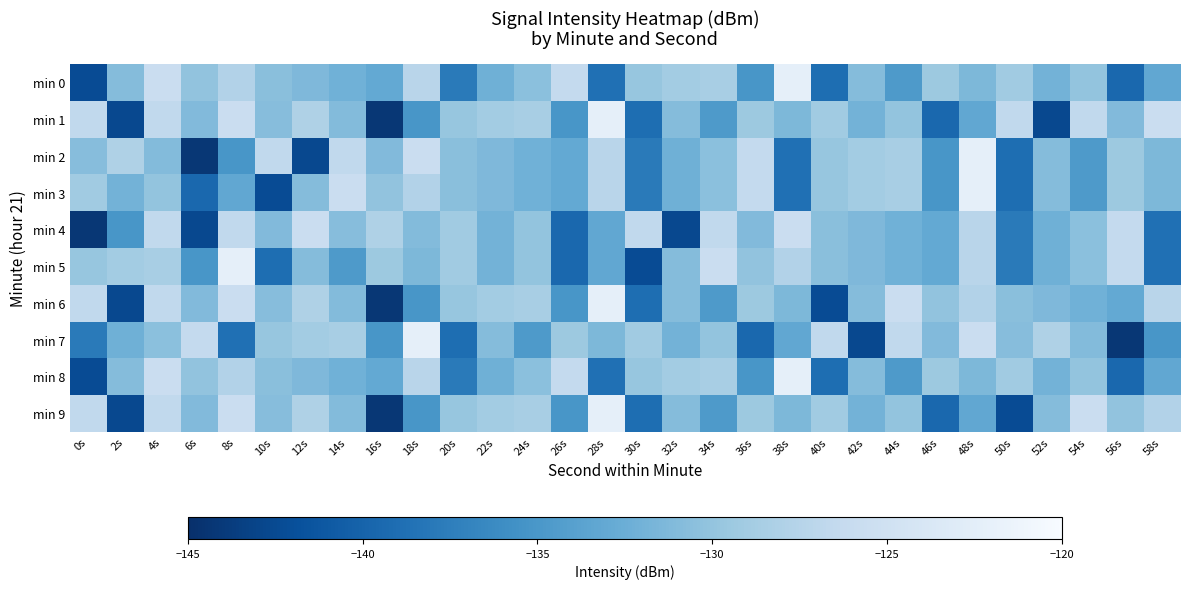

At which category does the chart reach its peak across all series?

38s